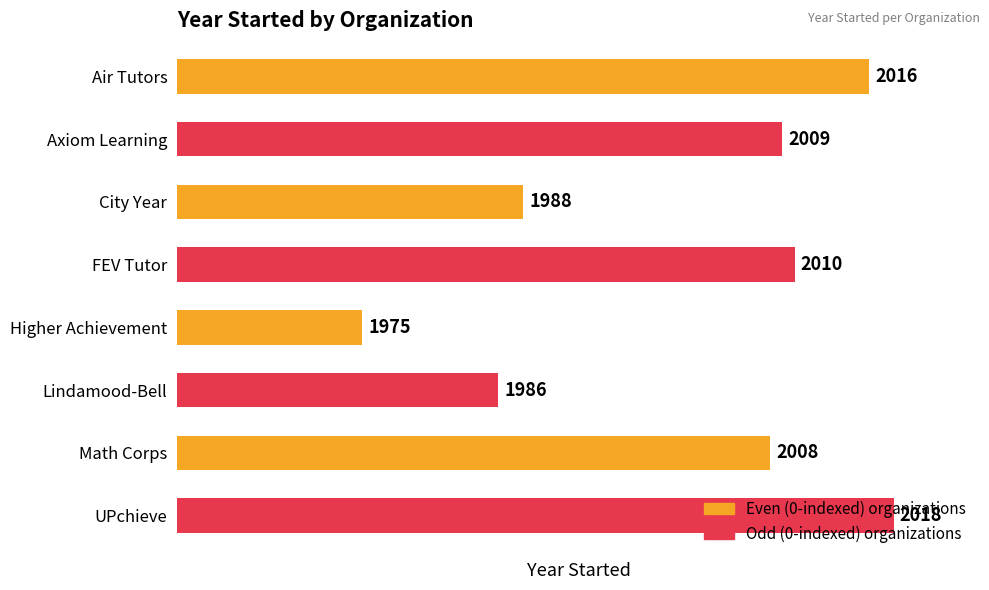

Are the bars horizontal?

Yes